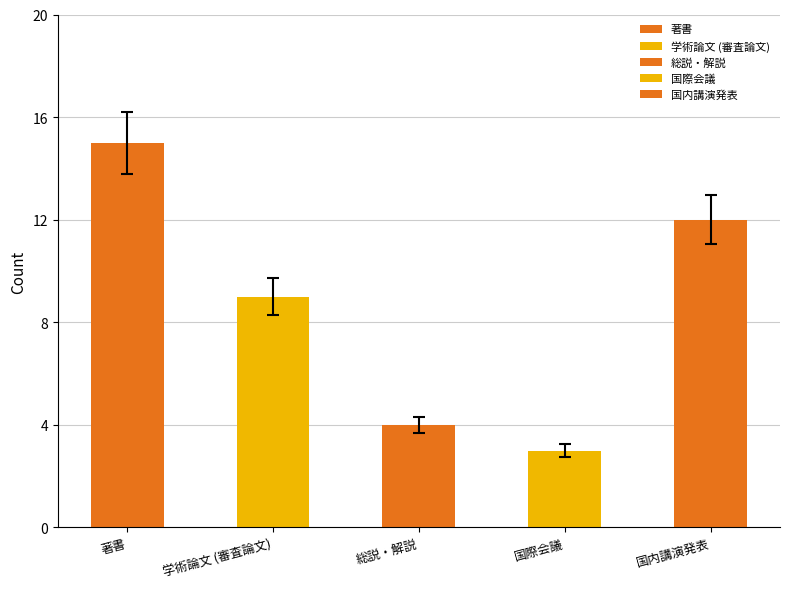

Reading right to left, list all the values displayed in this chart.

国内講演発表=12	国際会議=3	総説・解説=4	学術論文 (審査論文)=9	著書=15